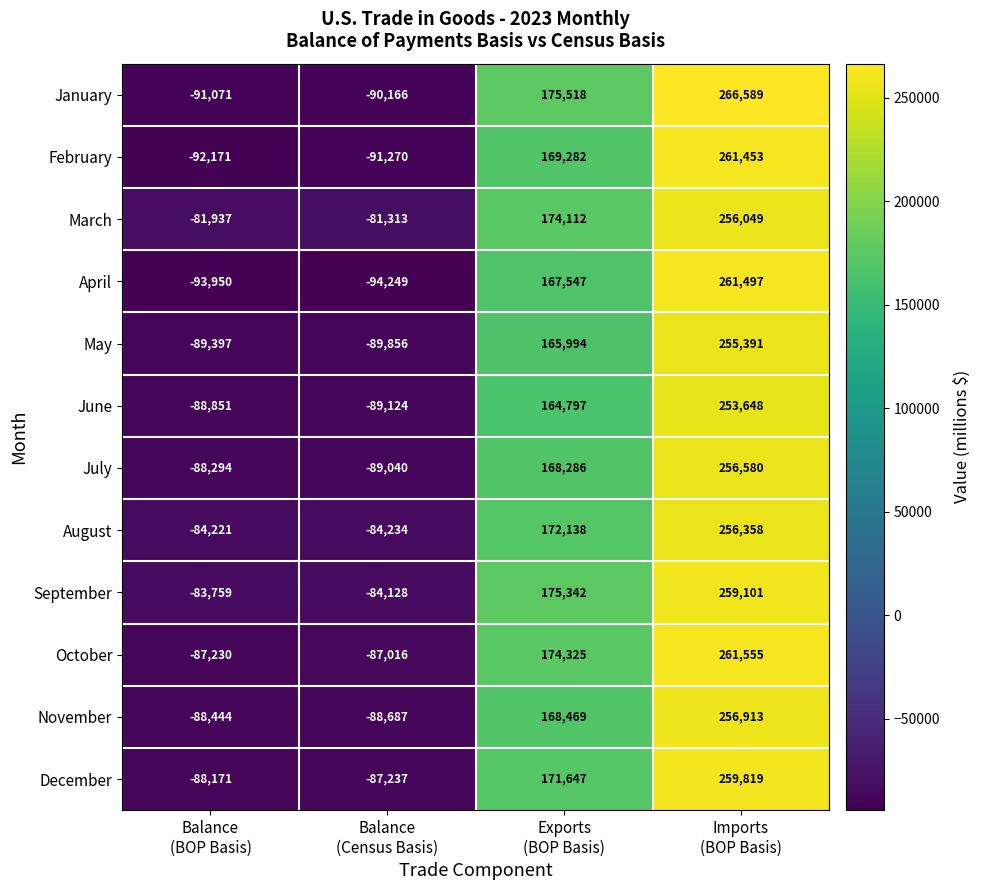

Which series has the largest total across all categories?

March